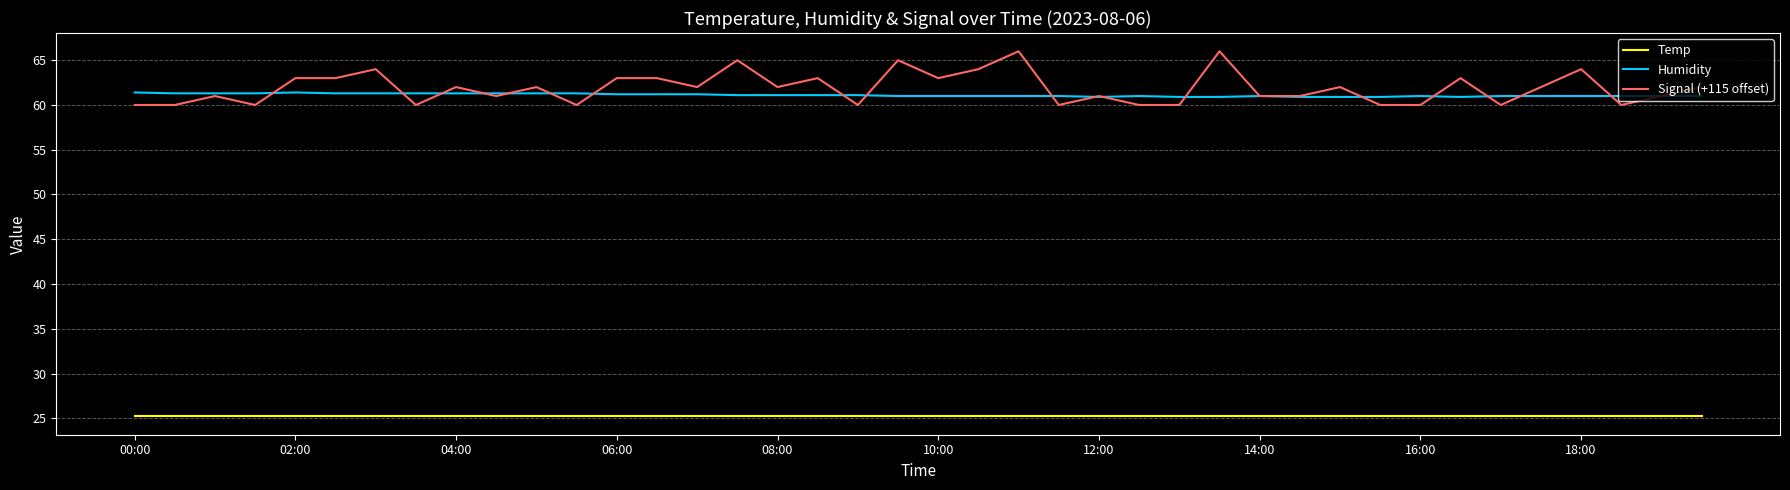

Rank the series by their maximum value, from lowest to highest.

Temp, Humidity, Signal (+115 offset)